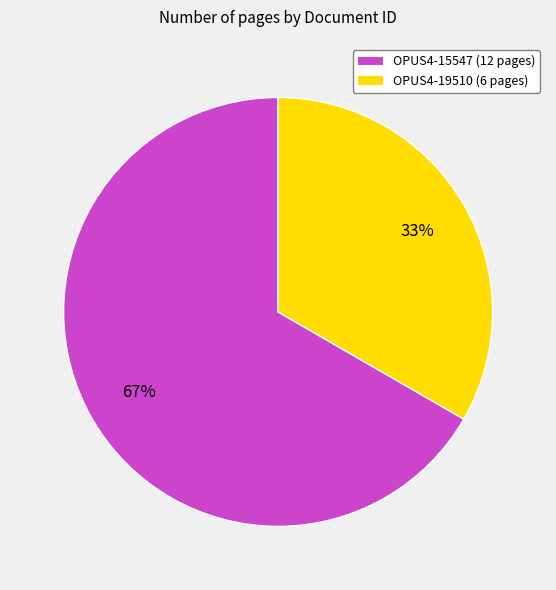

To the nearest percent, what is the combined percentage of OPUS4-15547 and OPUS4-19510?

100%